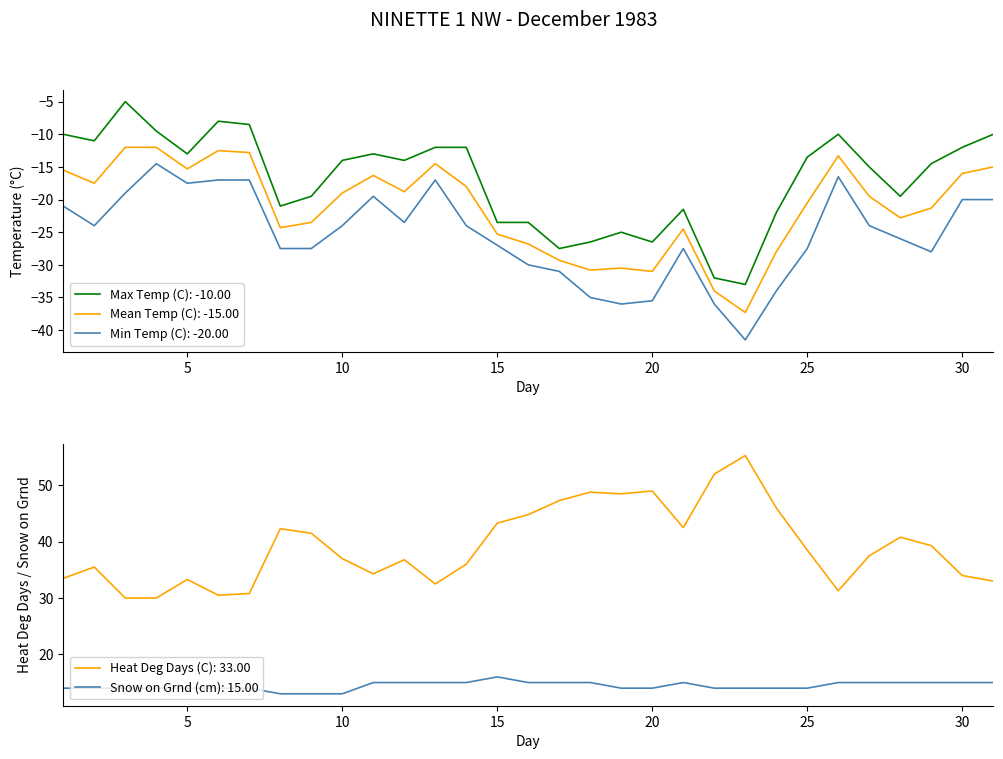

What is the difference between the maximum and minimum values in the Mean Temp (C) series?

25.3